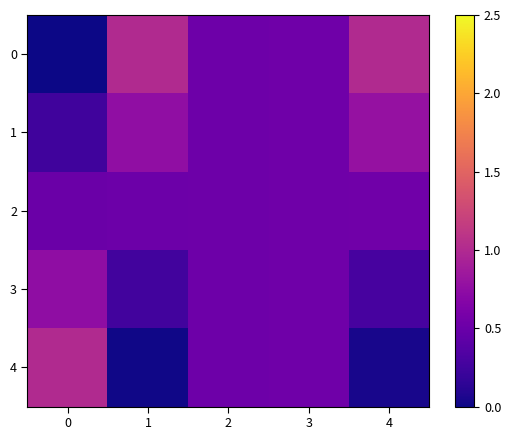

List the series in order of their overall mean, lowest first.

4, 3, 2, 1, 0